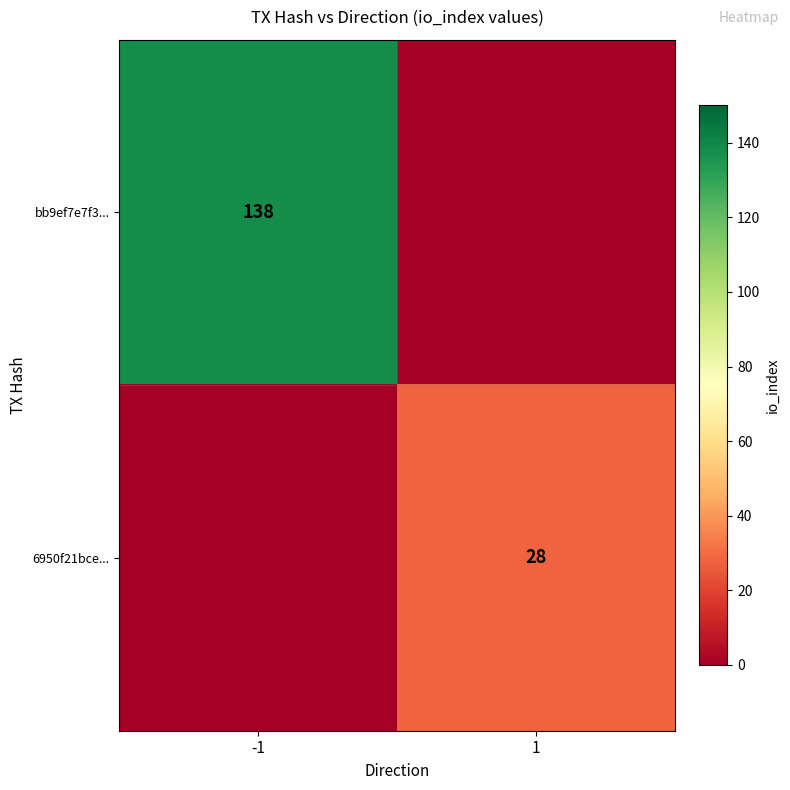

At which category does the chart reach its peak across all series?

-1